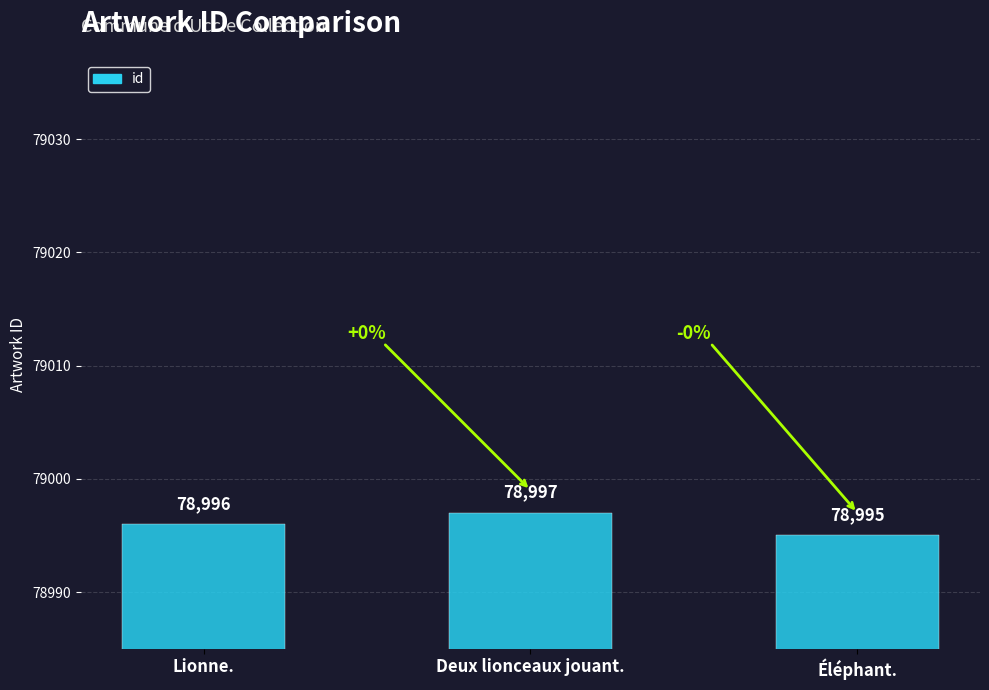

What is the difference between the values at Lionne. and Deux lionceaux jouant.?

1